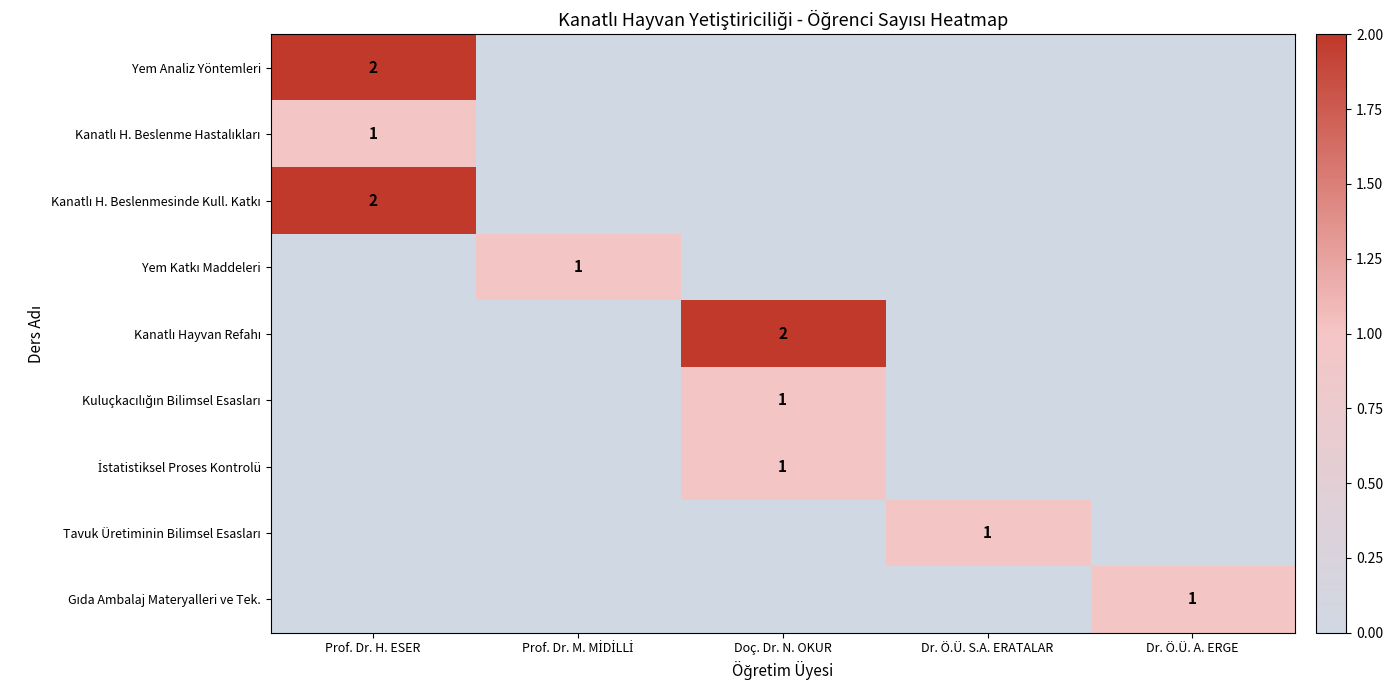

At how many categories does at least one series exceed 0?

5